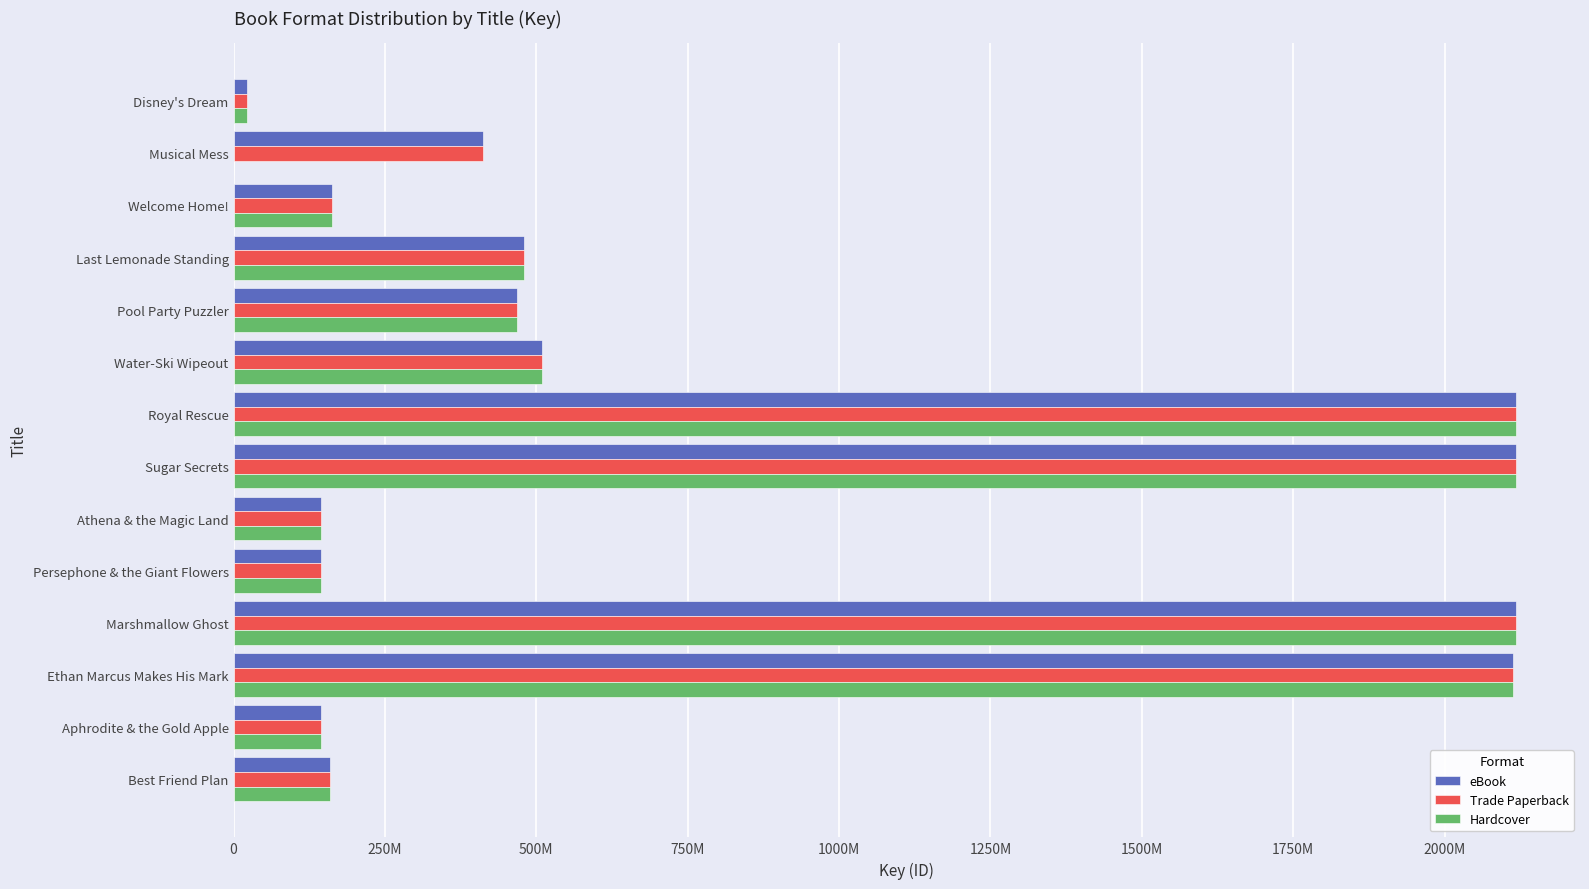

What are all the series names shown in the legend?

eBook, Trade Paperback, Hardcover